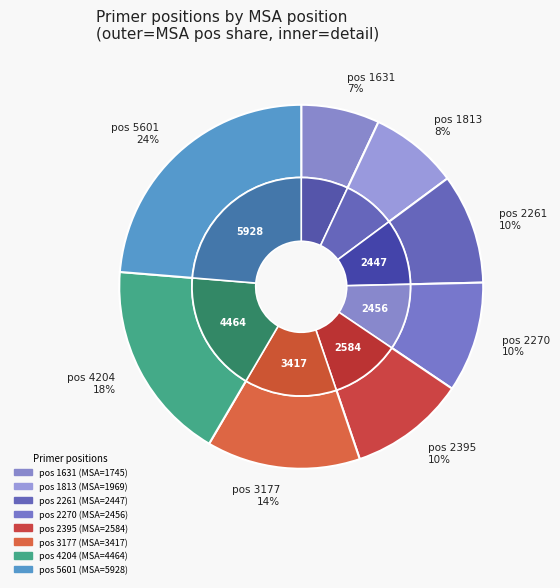

Combined, do 4204 and 1631 account for over 50%?

No